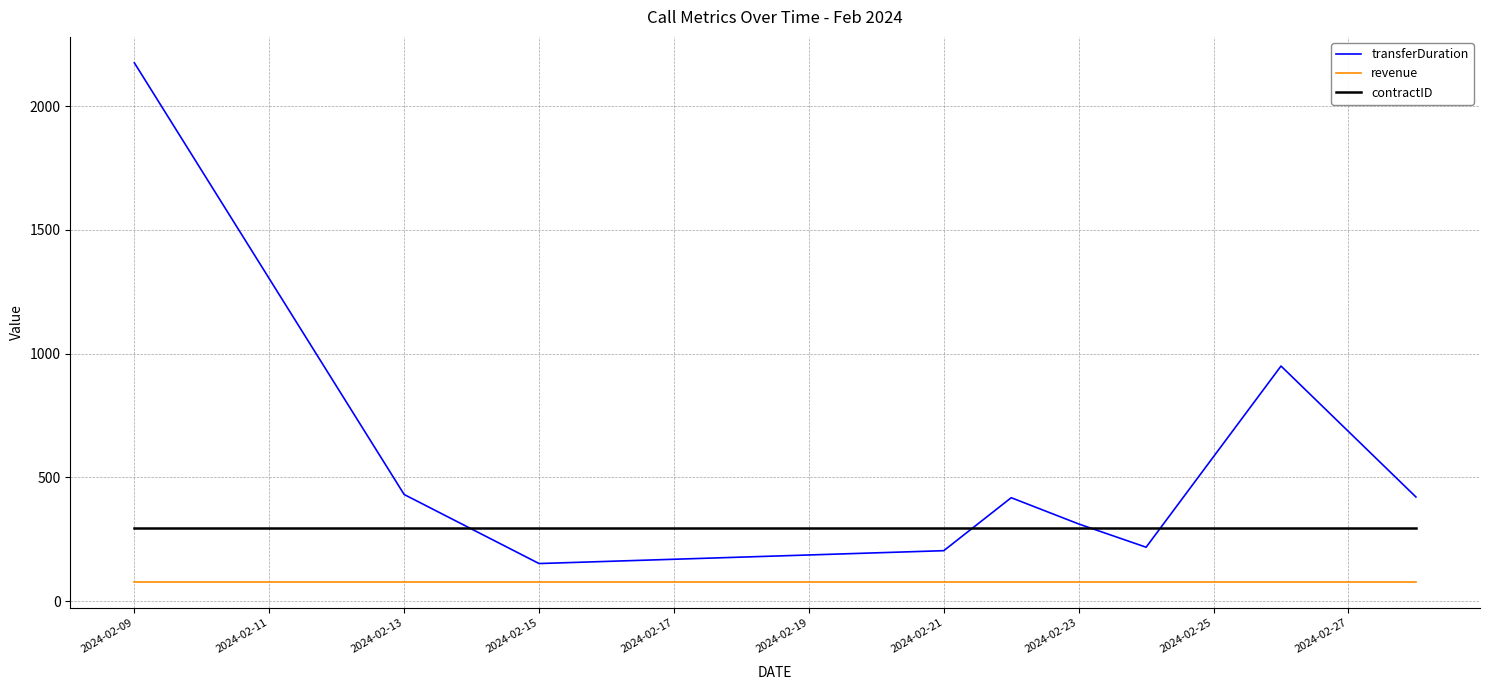

What is the sum of all contractID values?

2673